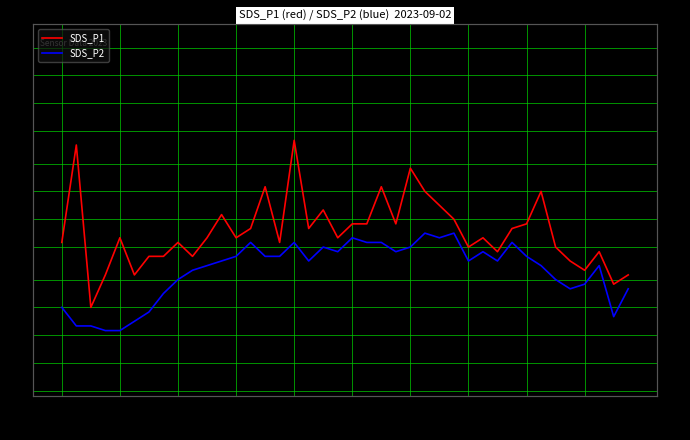

How many series are shown in this chart?

2